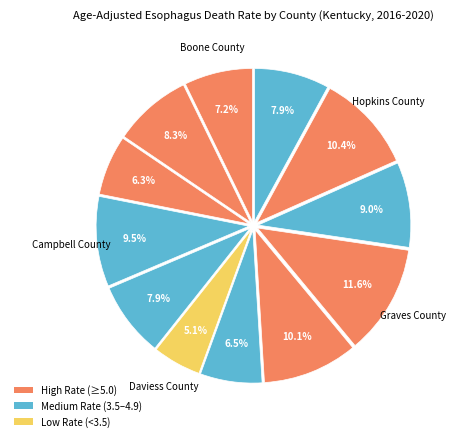

How many slices are in this pie chart?

12